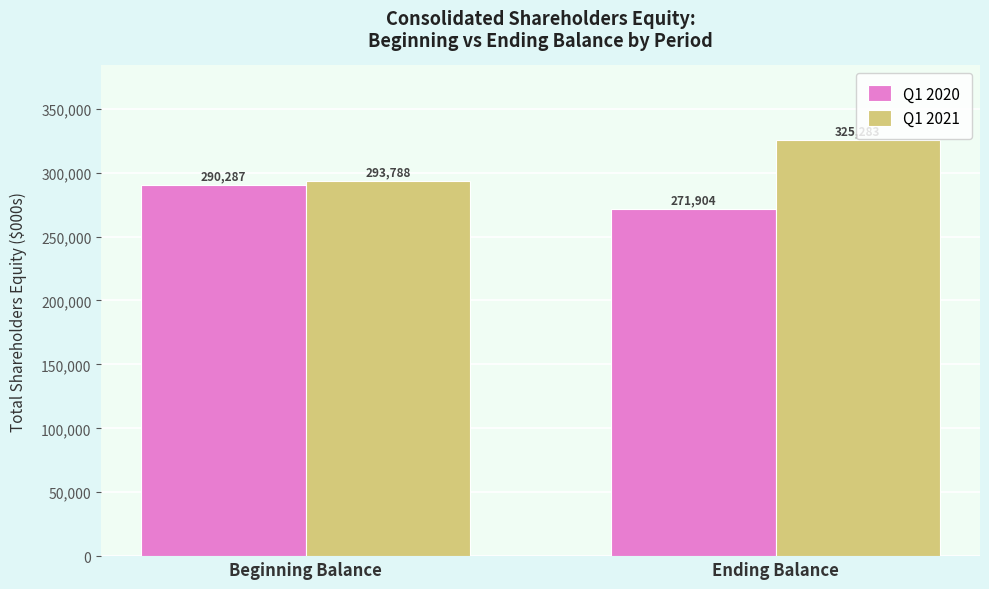

Which series has the widest spread of values?

Q1 2021